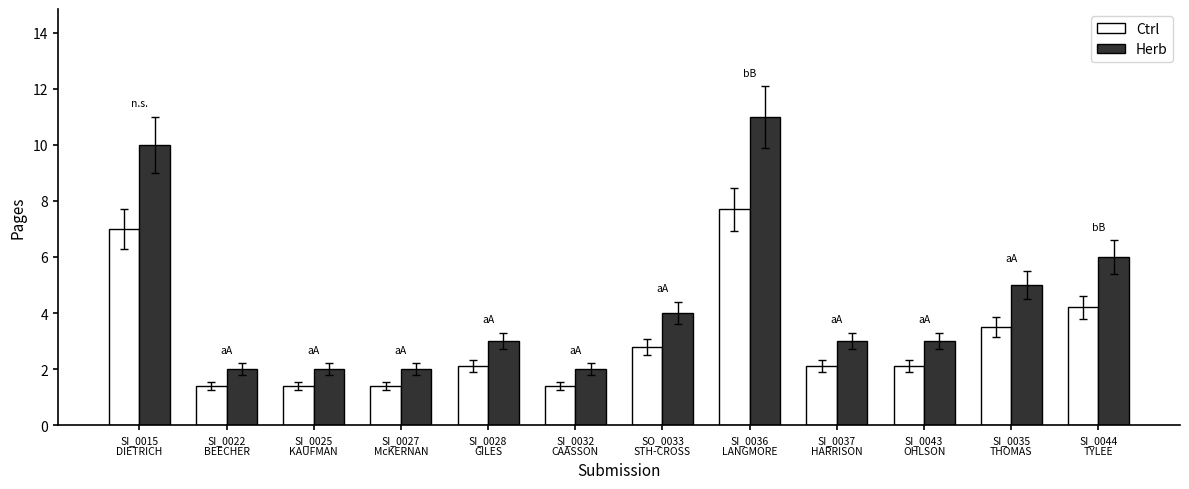

What are all the series names shown in the legend?

Ctrl, Herb